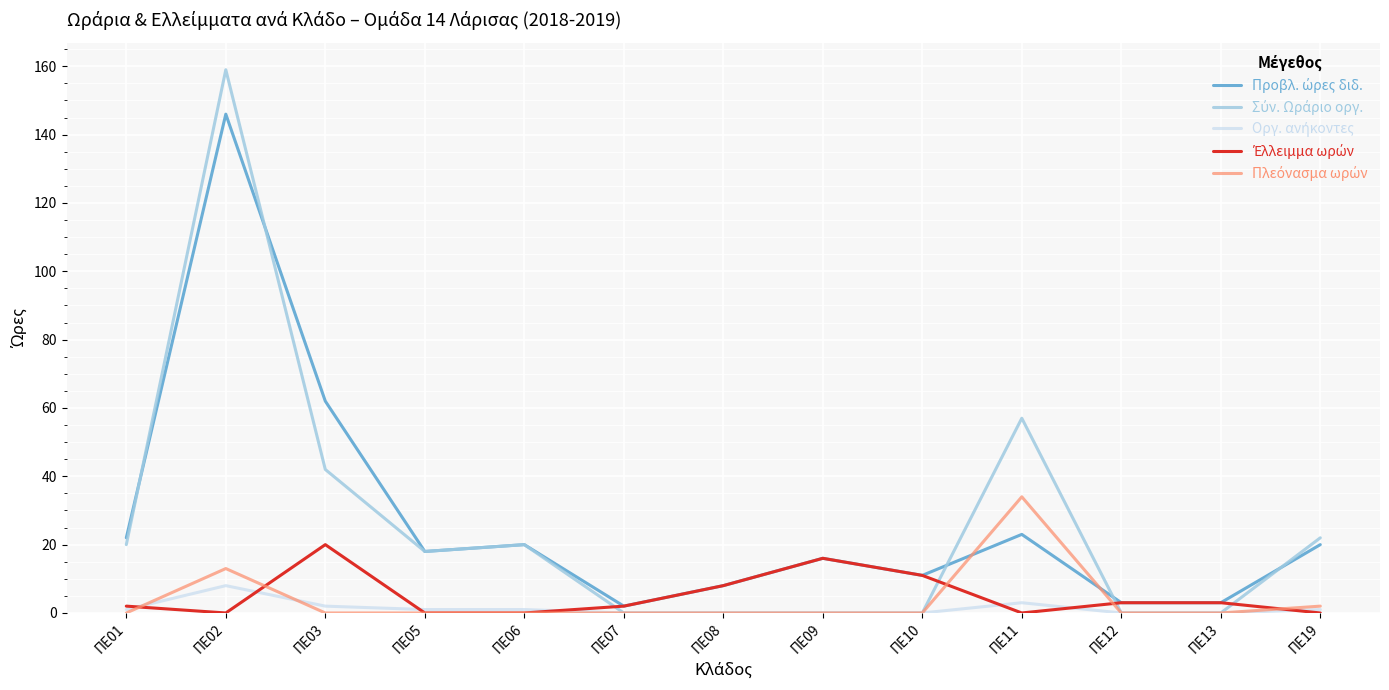

Which label corresponds to the largest value in the chart?

ΠΕ02